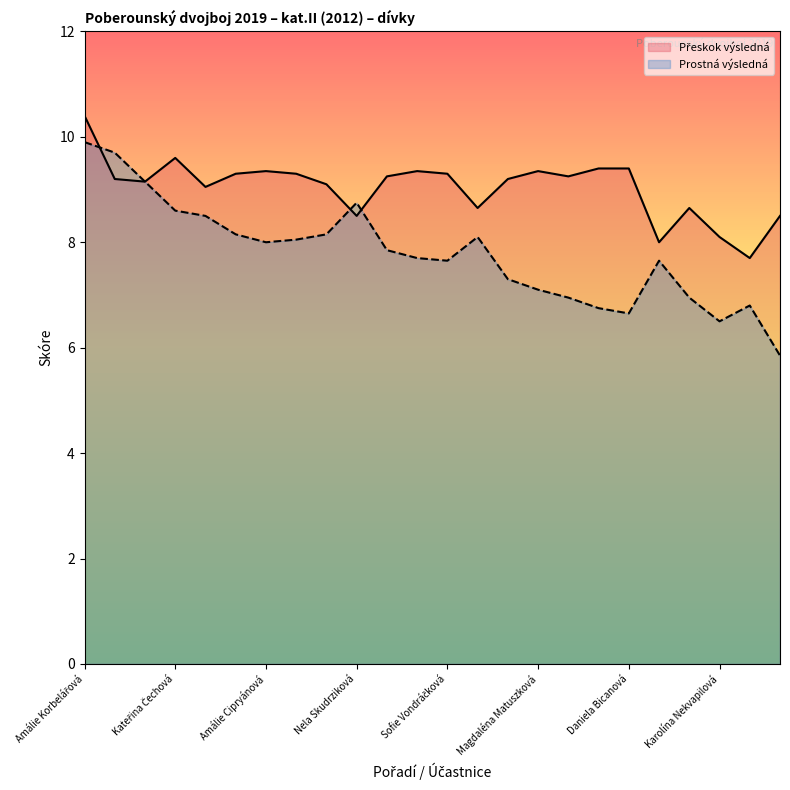

What is the maximum value for Prostná výsledná?

9.9